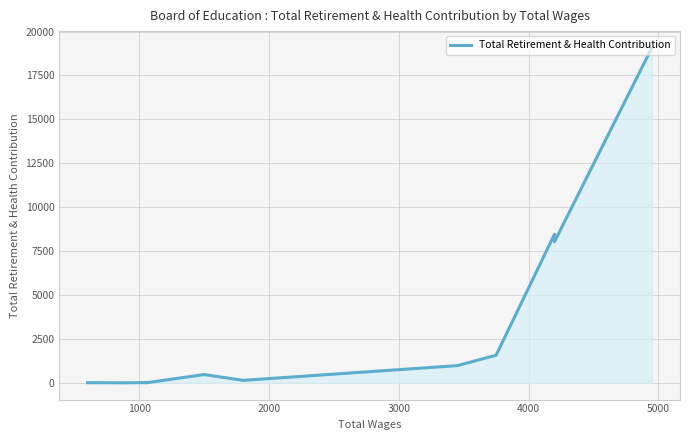

Reading left to right, what are all the values shown in this chart?

9	0	14	0	472	141	979	1573	8459	8033	19070